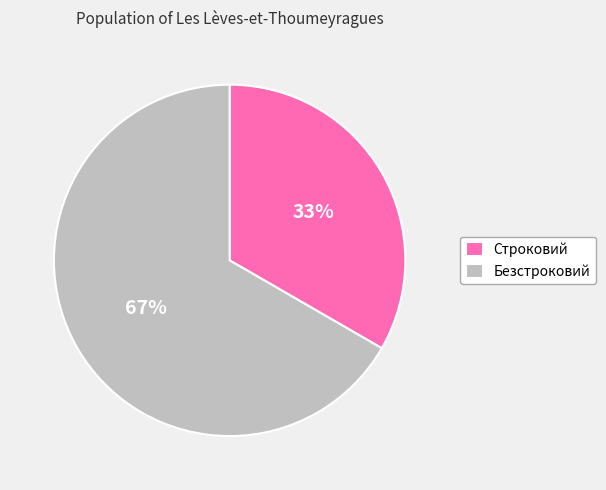

How many segments does this pie chart have?

2